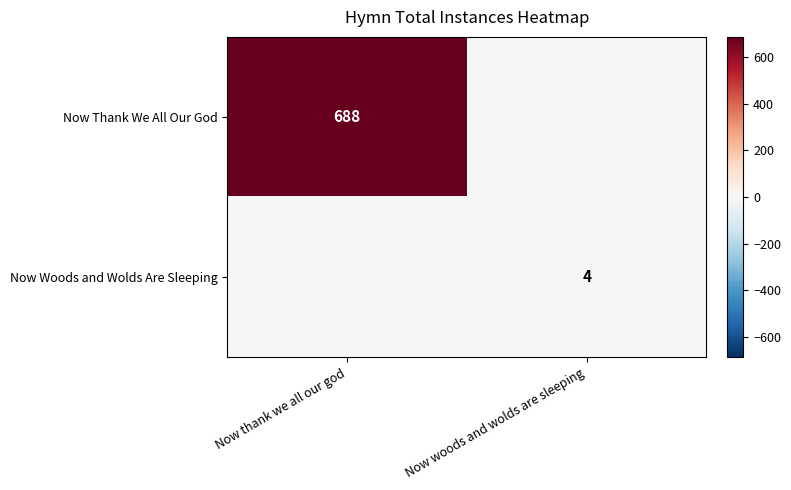

Is it true that Now Thank We All Our God equals 382 at Now thank we all our god?

False